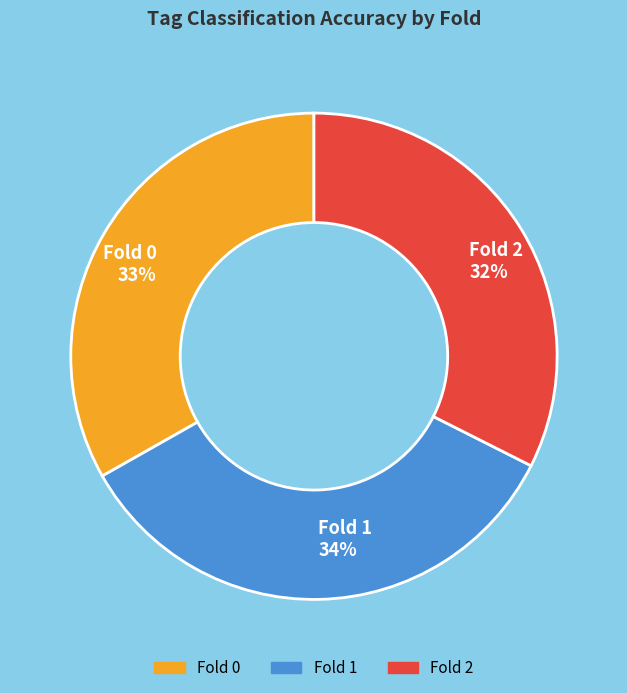

To the nearest percent, what portion does Fold 2 represent?

32%